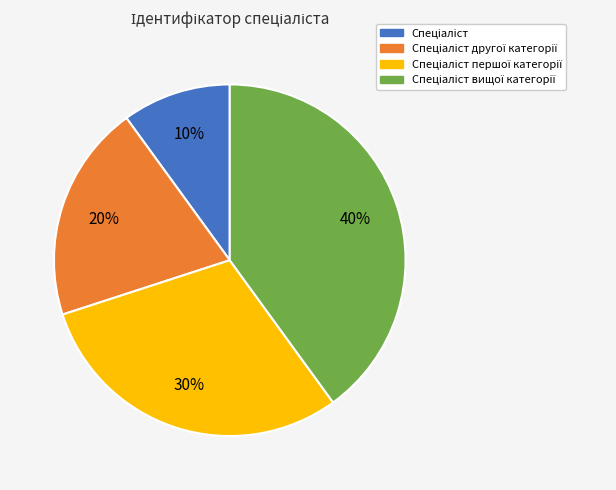

How many slices are in this pie chart?

4